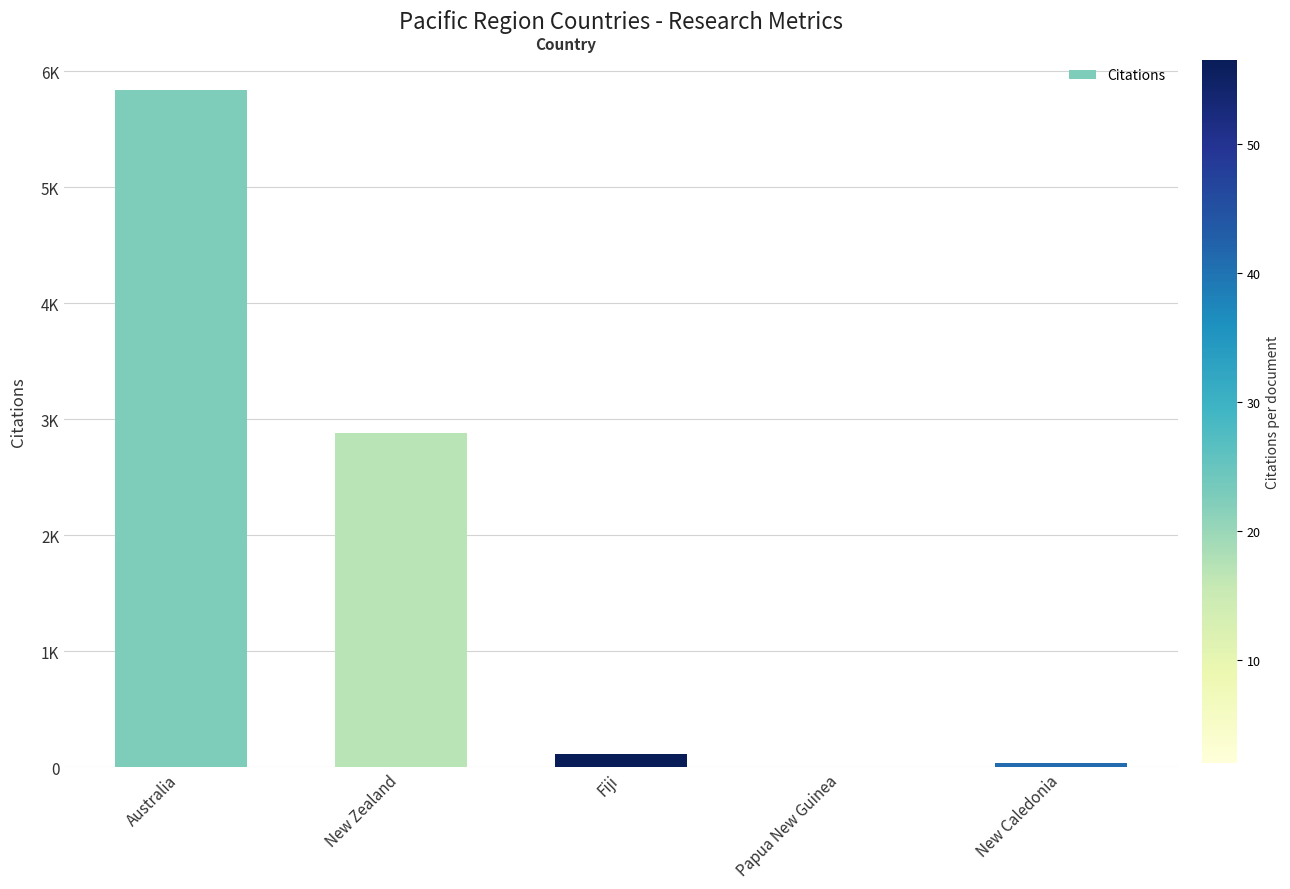

What is the greatest value displayed?

5843